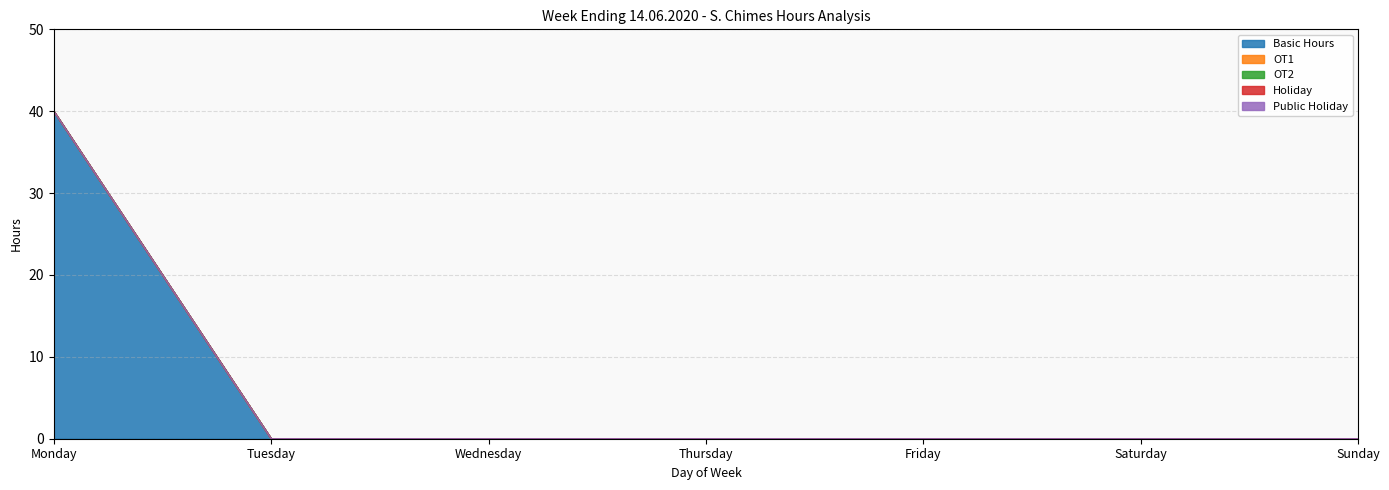

Reading left to right, list all the values displayed in this chart.

Basic Hours: Monday=40	Tuesday=0	Wednesday=0	Thursday=0	Friday=0	Saturday=0	Sunday=0
OT1: Monday=0	Tuesday=0	Wednesday=0	Thursday=0	Friday=0	Saturday=0	Sunday=0
OT2: Monday=0	Tuesday=0	Wednesday=0	Thursday=0	Friday=0	Saturday=0	Sunday=0
Holiday: Monday=0	Tuesday=0	Wednesday=0	Thursday=0	Friday=0	Saturday=0	Sunday=0
Public Holiday: Monday=0	Tuesday=0	Wednesday=0	Thursday=0	Friday=0	Saturday=0	Sunday=0